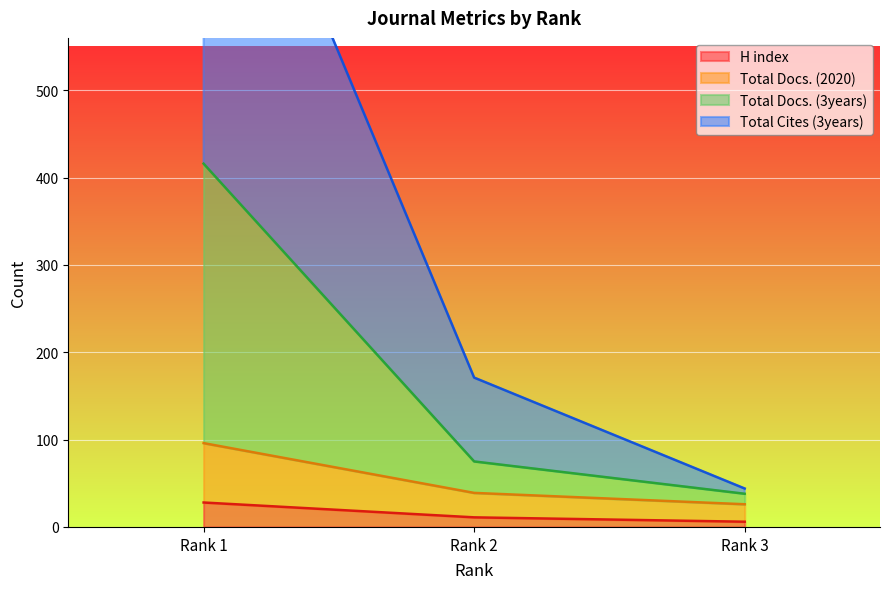

Is it true that Total Cites (3years) equals 110 at Rank 2?

False